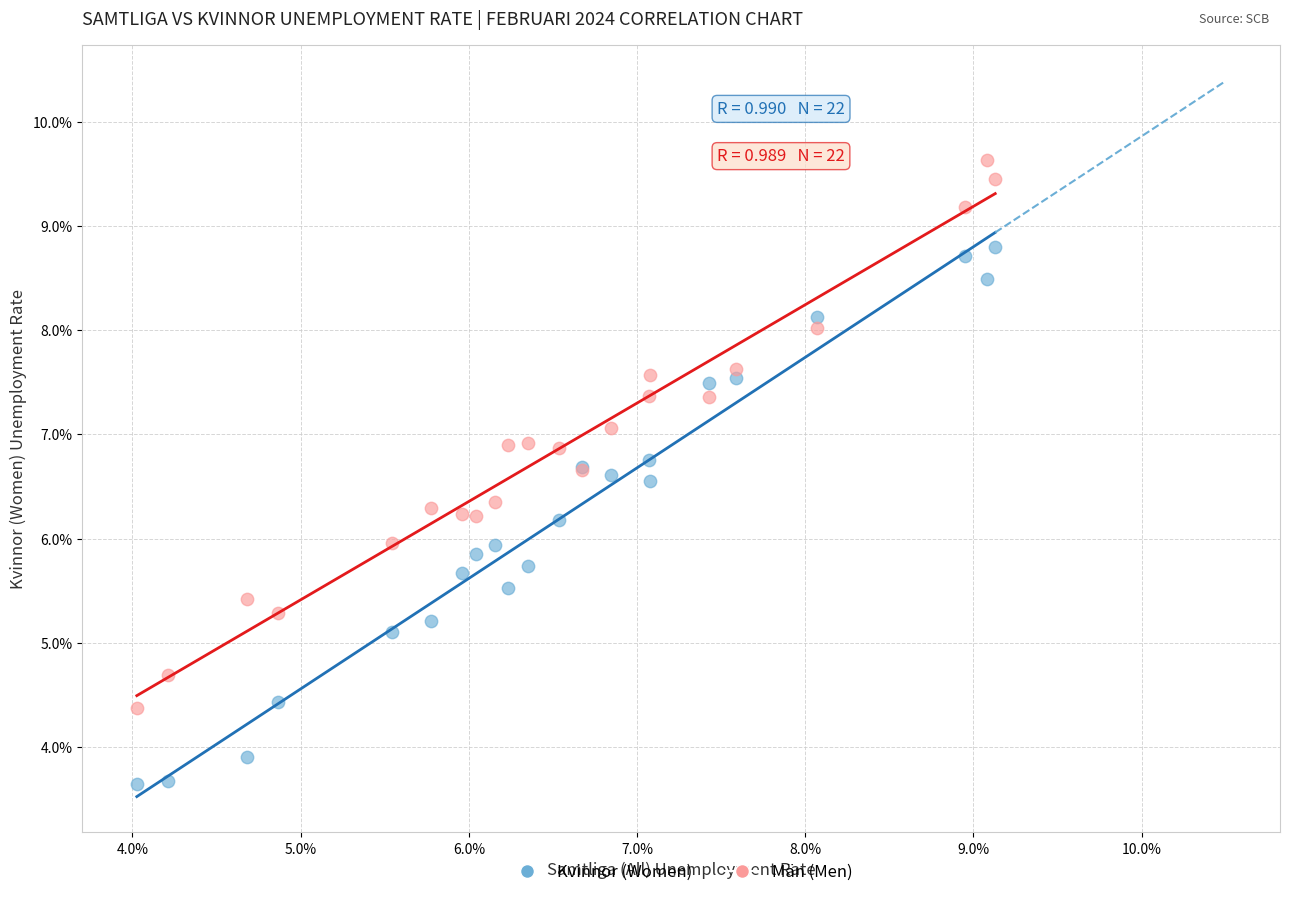

Which series has the widest spread of Y values?

Män (Men)